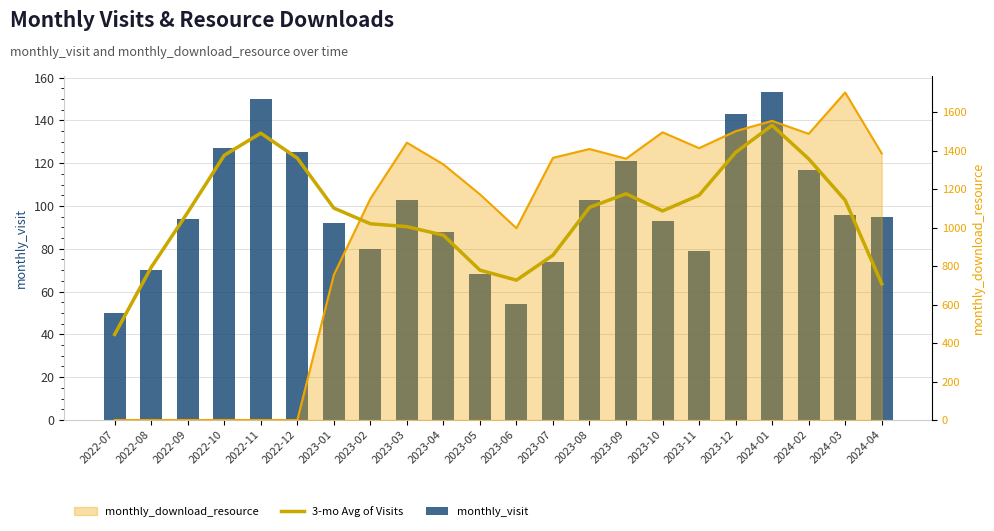

Rank the categories by 3-mo Avg of Visits value from highest to lowest.

2024-01, 2022-11, 2023-12, 2022-10, 2022-12, 2024-02, 2023-09, 2023-11, 2024-03, 2023-08, 2023-01, 2023-10, 2022-09, 2023-02, 2023-03, 2023-04, 2023-07, 2022-08, 2023-05, 2023-06, 2024-04, 2022-07